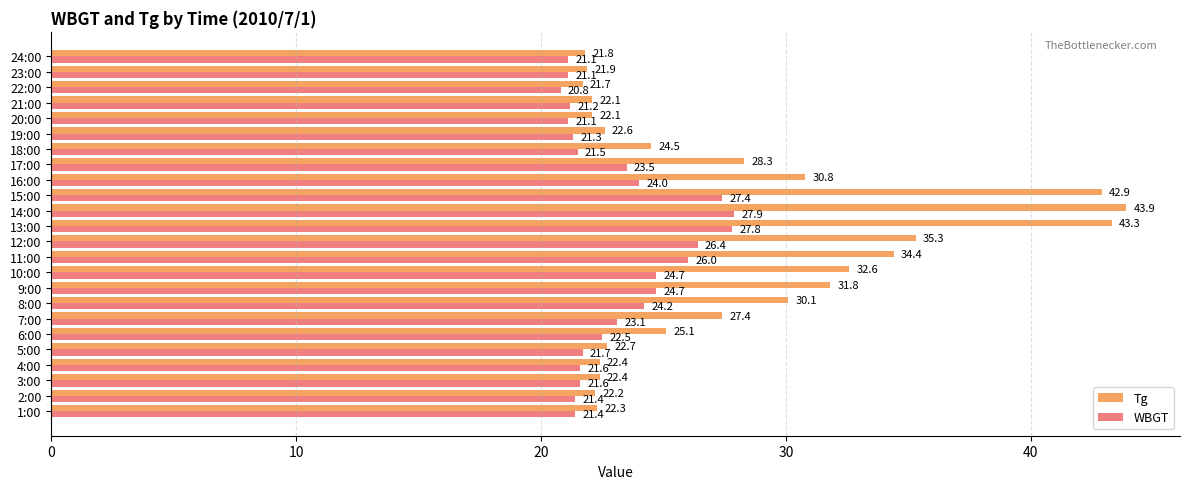

Read the Tg value at 17:00.

28.3